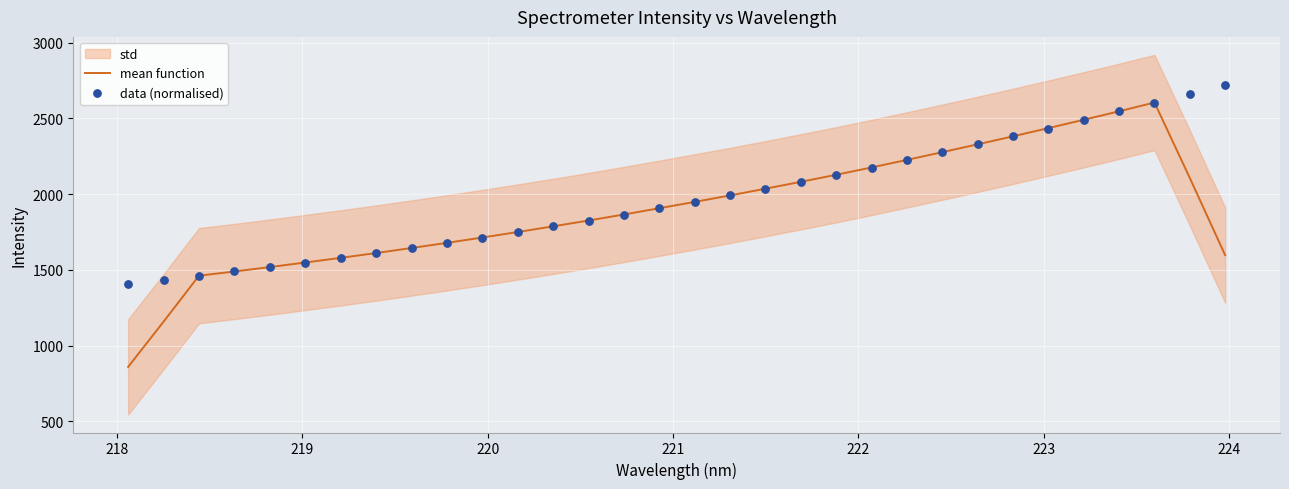

At how many categories does at least one series exceed 2367?

7